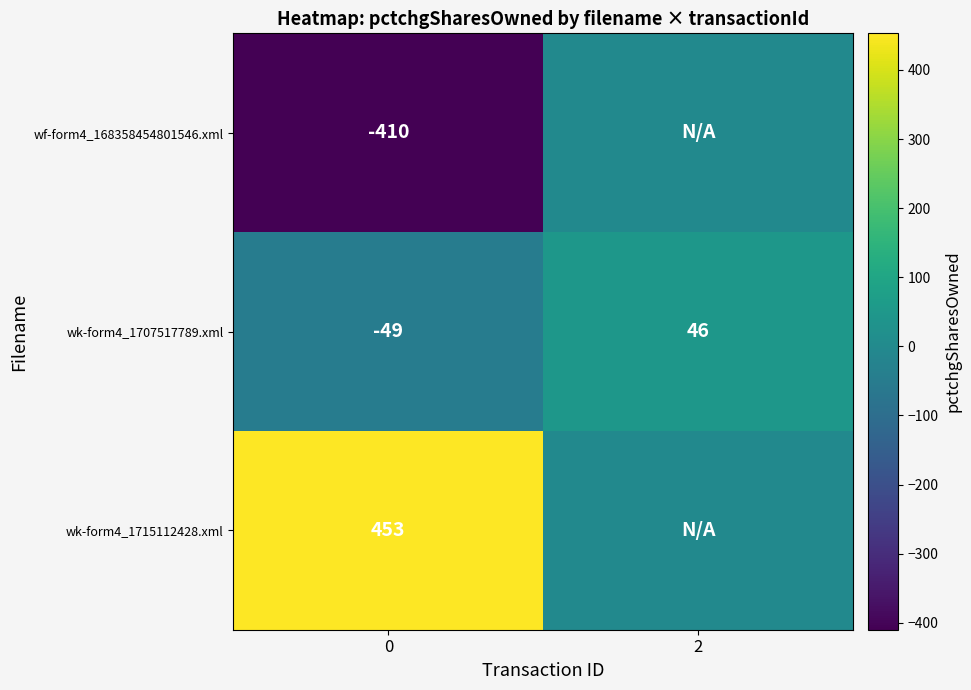

List the labels in order of wk-form4_1707517789.xml value, largest first.

2, 0